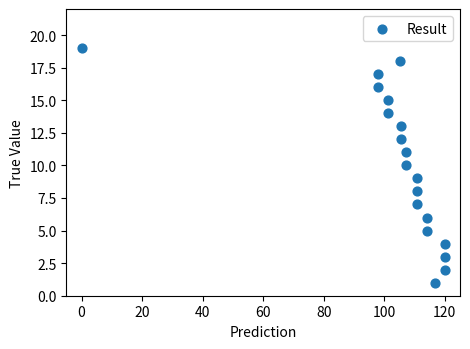

What is the range of Y values (max minus min)?

18